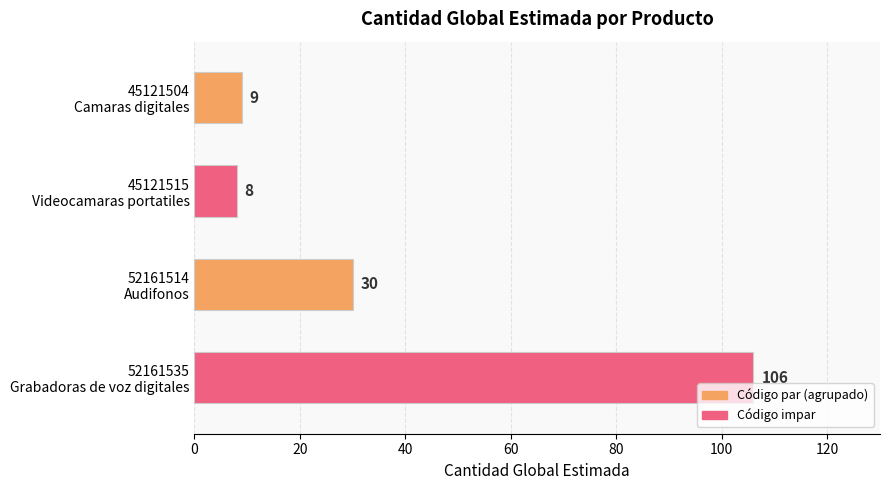

Rank the categories by value from highest to lowest.

52161535
Grabadoras de voz digitales, 52161514
Audifonos, 45121504
Camaras digitales, 45121515
Videocamaras portatiles